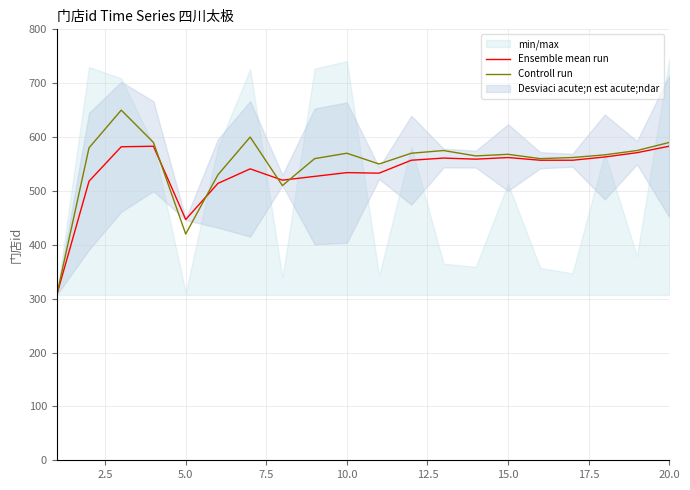

What is the maximum value for Controll run?

650